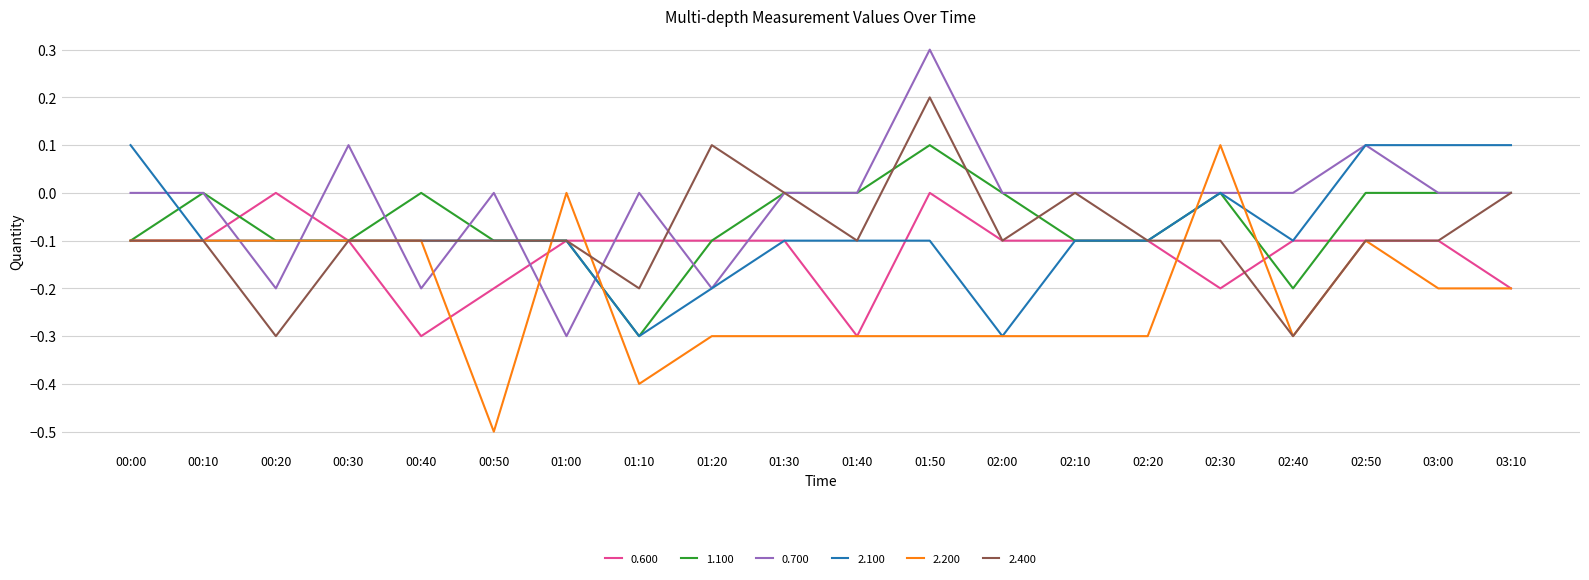

What is the spread (max minus min) of values at 02:10?

0.3